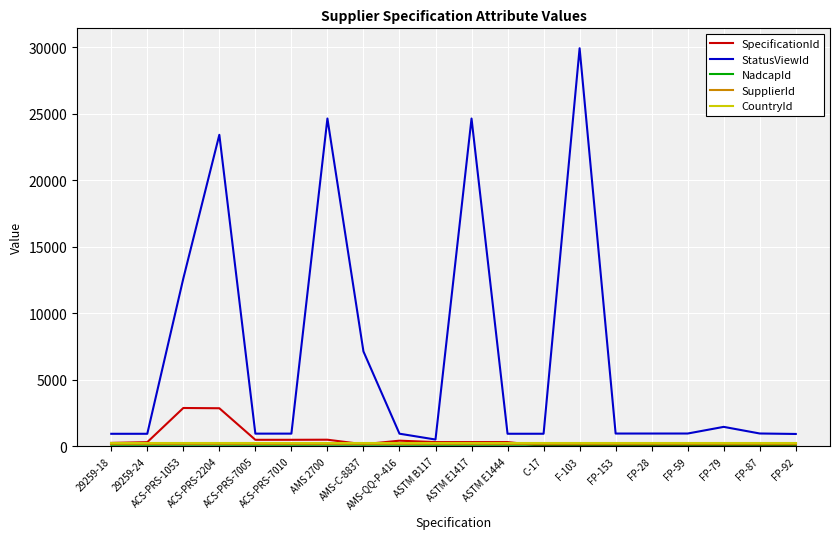

What is the maximum value shown in the chart?

29916